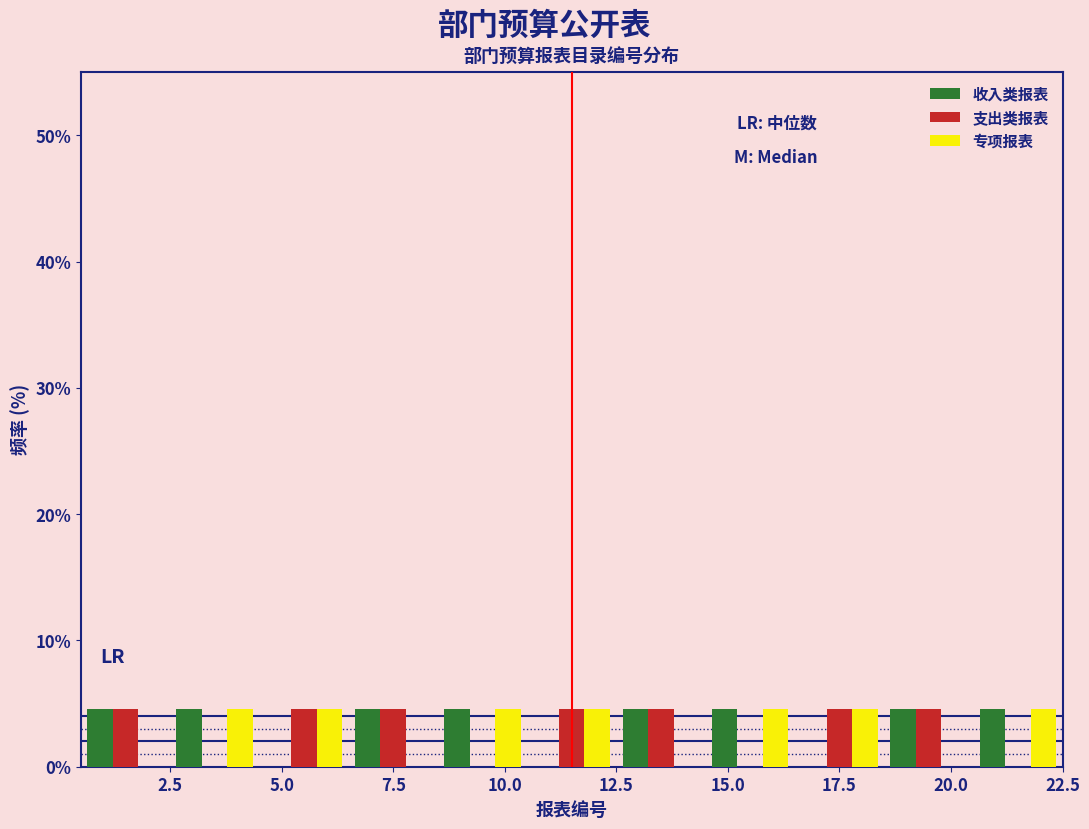

What is the height of the 收入类报表 bar covering 2.5 to 4.5 on the x-axis? The values are not printed on the chart, so give them approximately, as read against the axis.

5